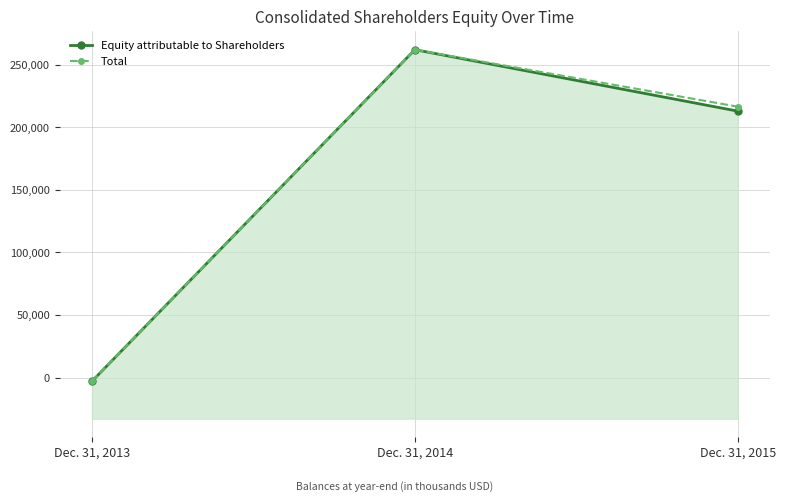

Where is Equity attributable to Shareholders nearest to the value 129620?

Dec. 31, 2015